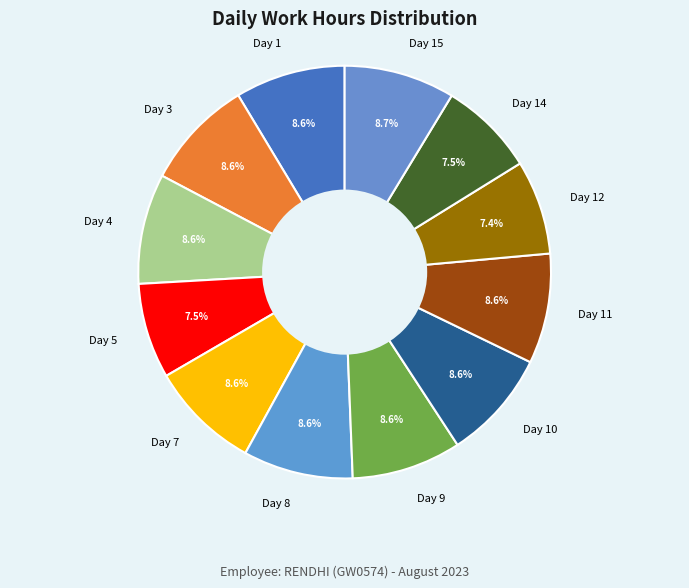

Approximately how many times larger is the value at Day 9 compared to Day 15?

1.0